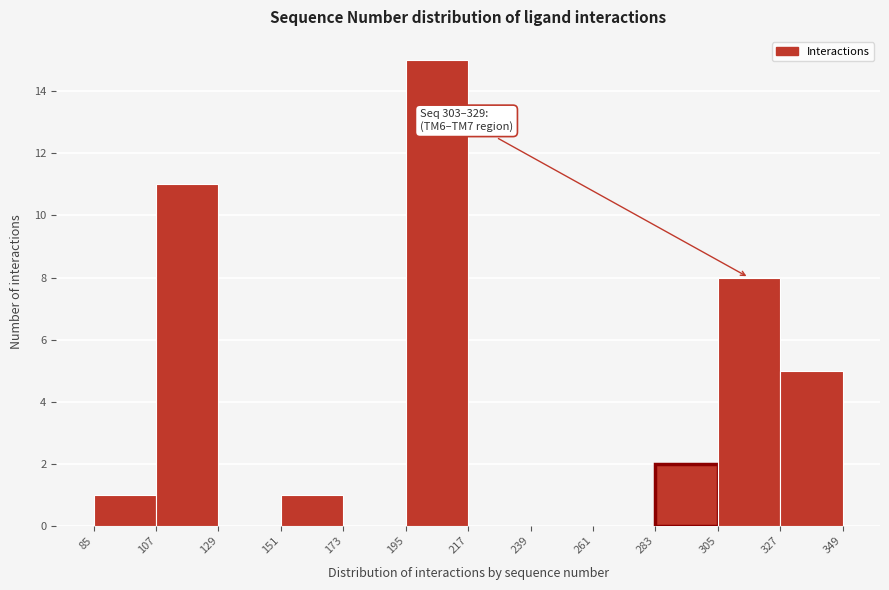

Which range on the x-axis has the tallest bar?

195 to 217